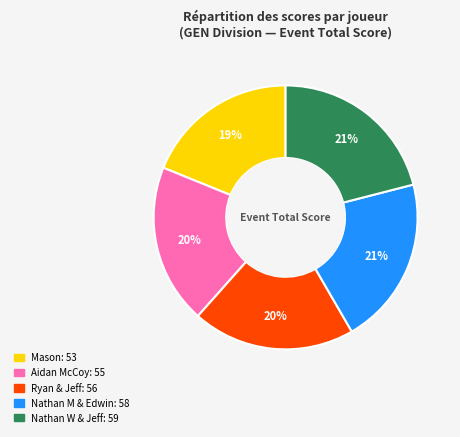

To the nearest percent, what is the average slice percentage?

20%